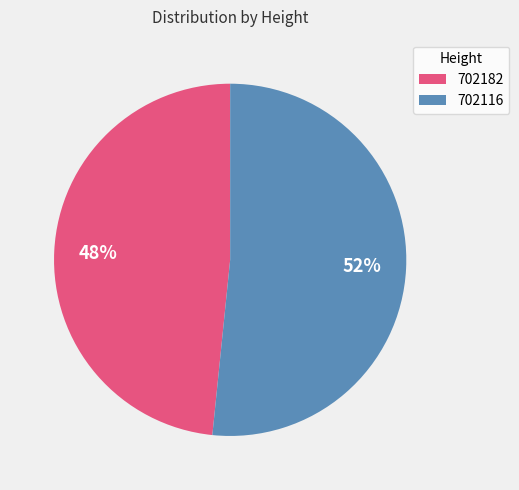

How many slices are in this pie chart?

2